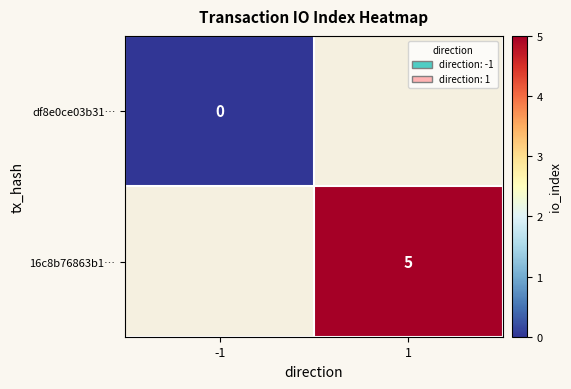

The value of 16c8b76863b1… at 1 is 1. True or false?

False